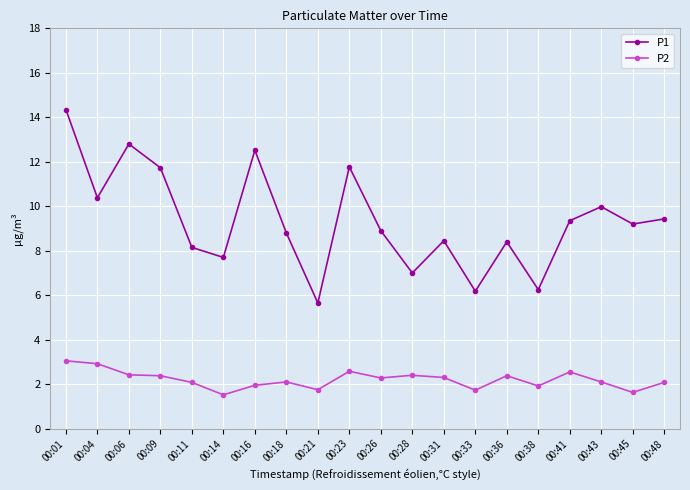

Between 00:09 and 00:18, which series saw the biggest shift?

P1